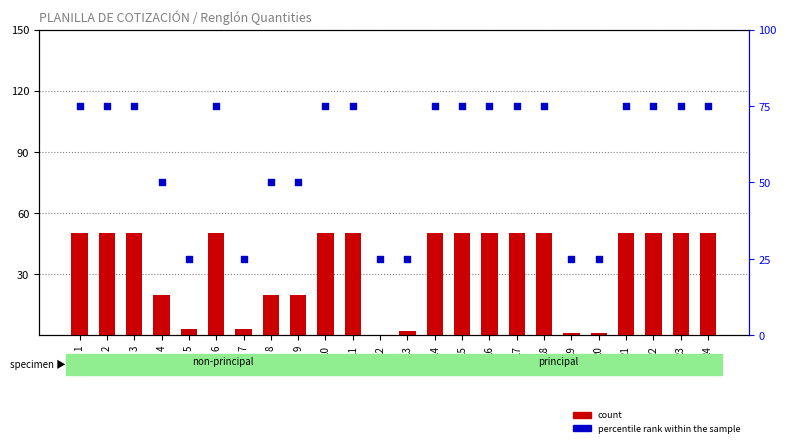

What is the total value across all series at 9?

70.0